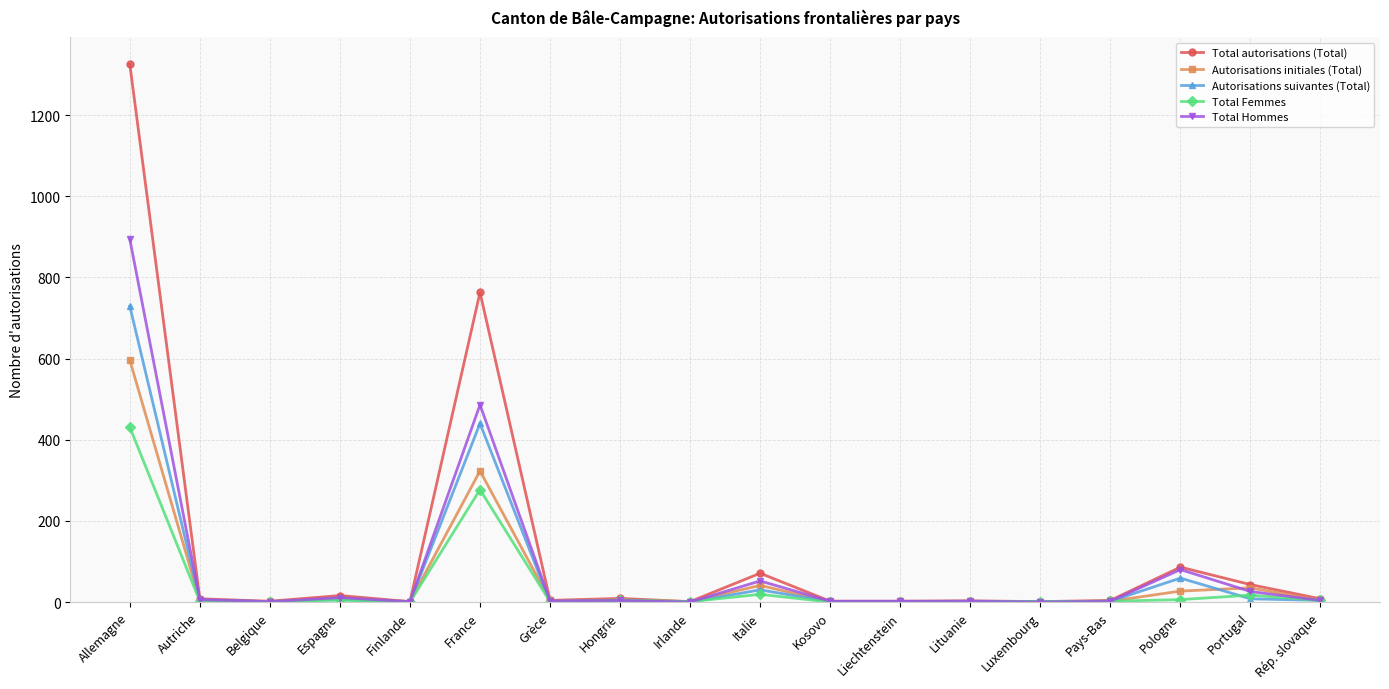

What is the value of the Total autorisations (Total) point at the 14th from the left?

1